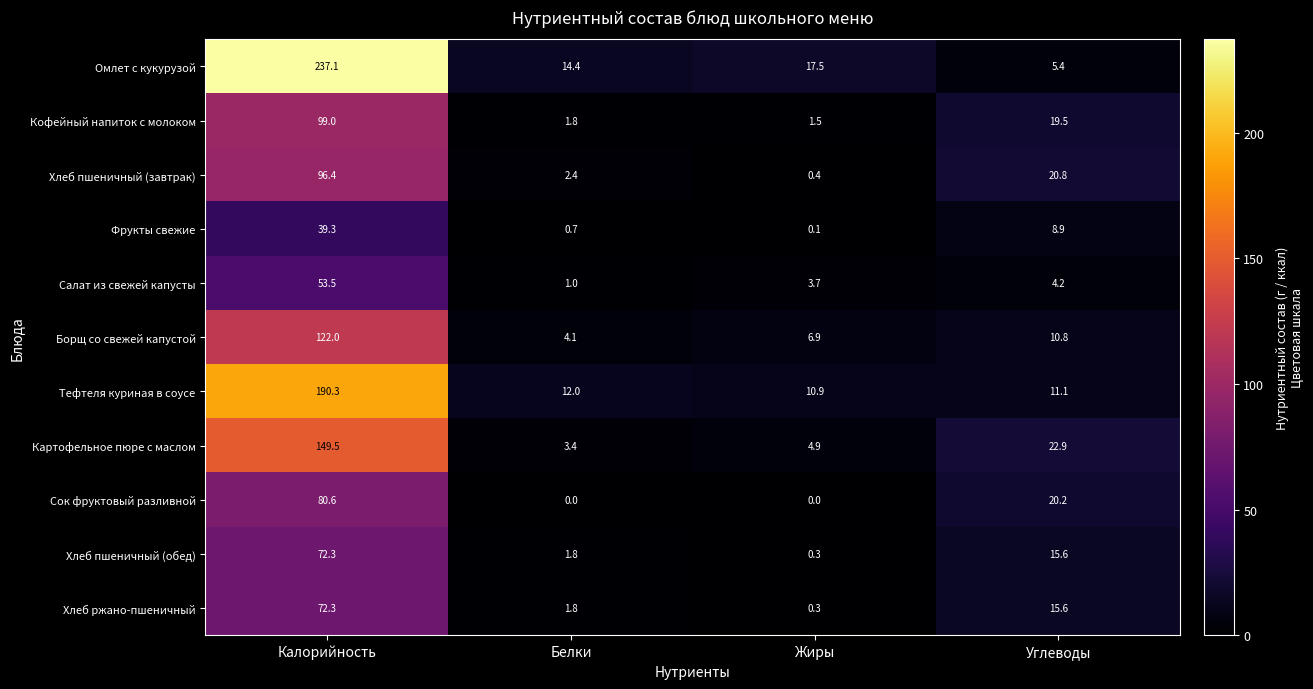

At which category does the chart reach its peak across all series?

Калорийность